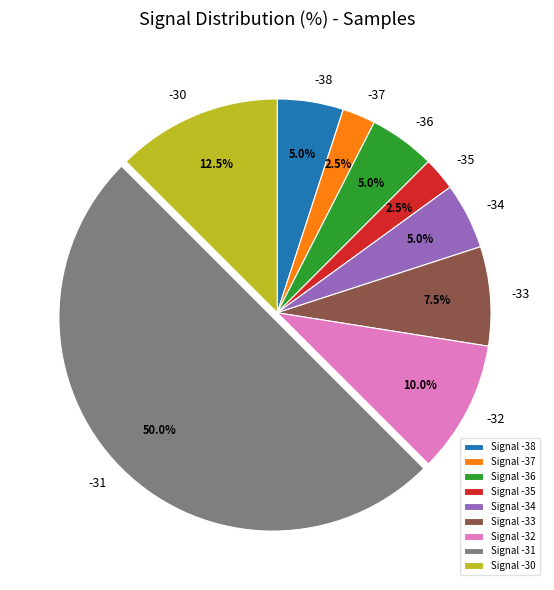

To the nearest percent, what portion does -31 represent?

50%